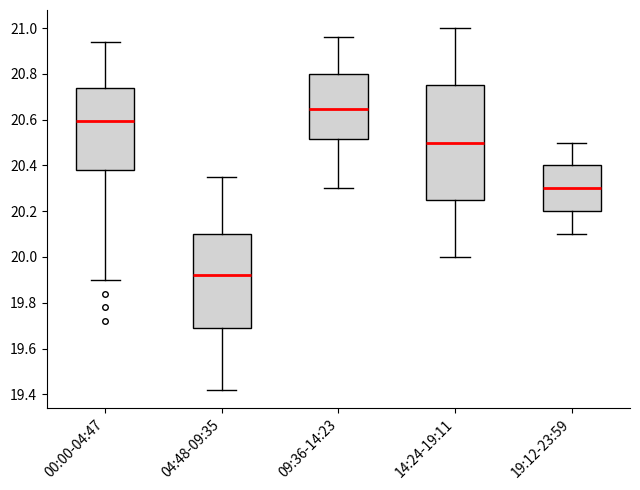

Where does the upper whisker of the box for 00:00-04:47 end on the y-axis? The values are not printed on the chart, so give them approximately, as read against the axis.

20.94